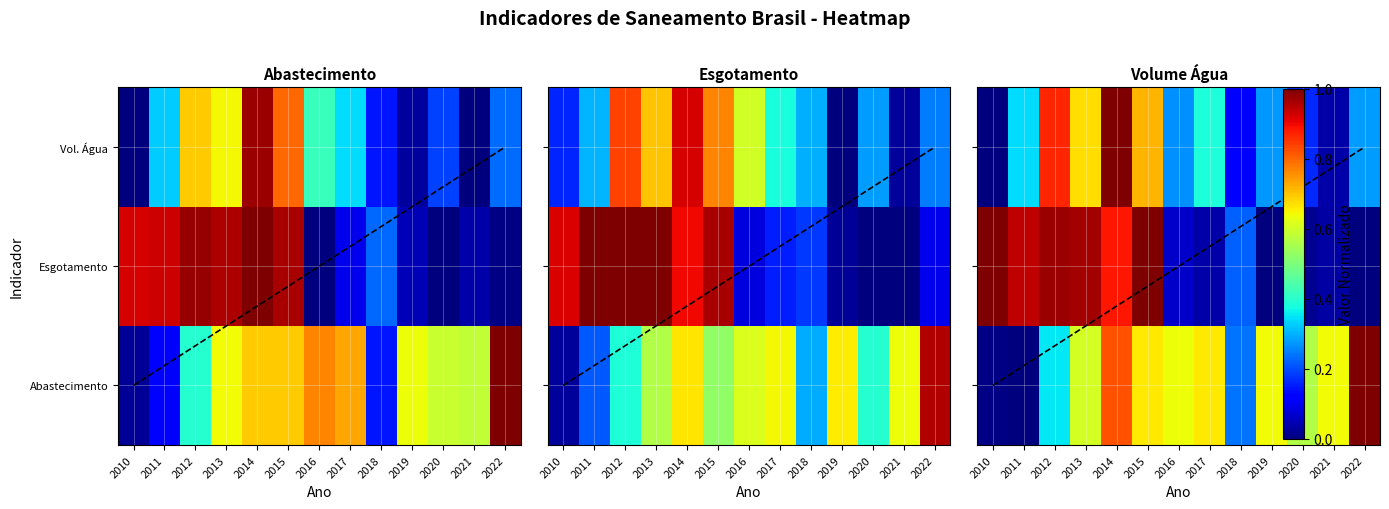

Between 2015 and 2018, which is larger?

2015